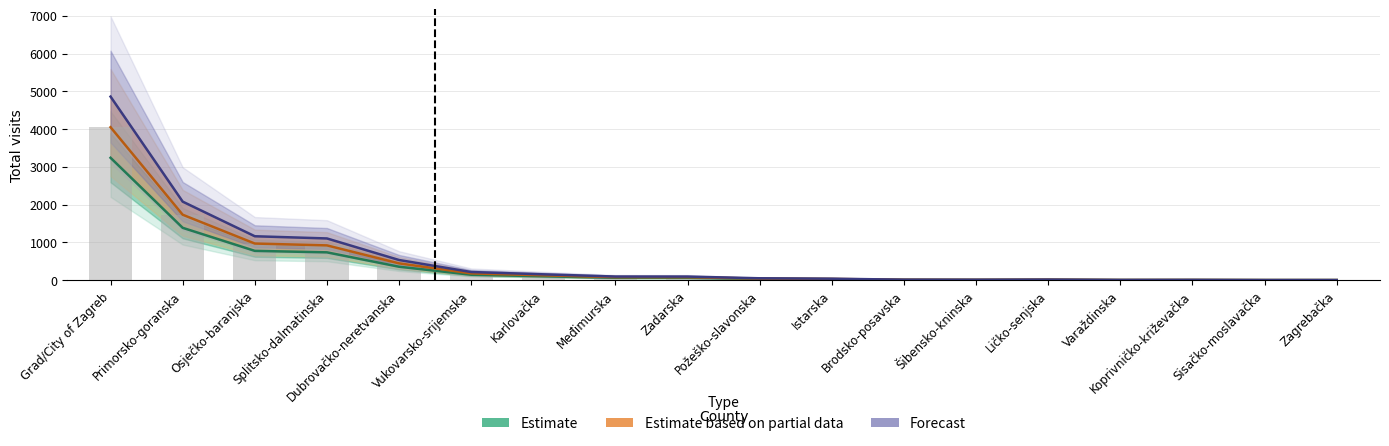

What is the highest value of the Estimate series?

3240